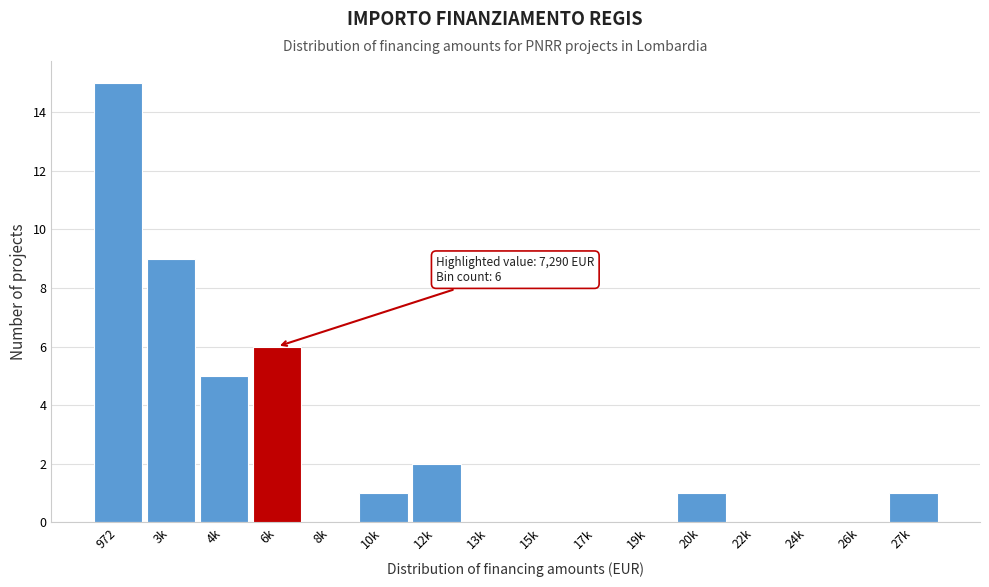

Reading left to right, what are all the values shown in this chart?

972=15	3k=9	4k=5	6k=6	8k=0	10k=1	12k=2	13k=0	15k=0	17k=0	19k=0	20k=1	22k=0	24k=0	26k=0	27k=1